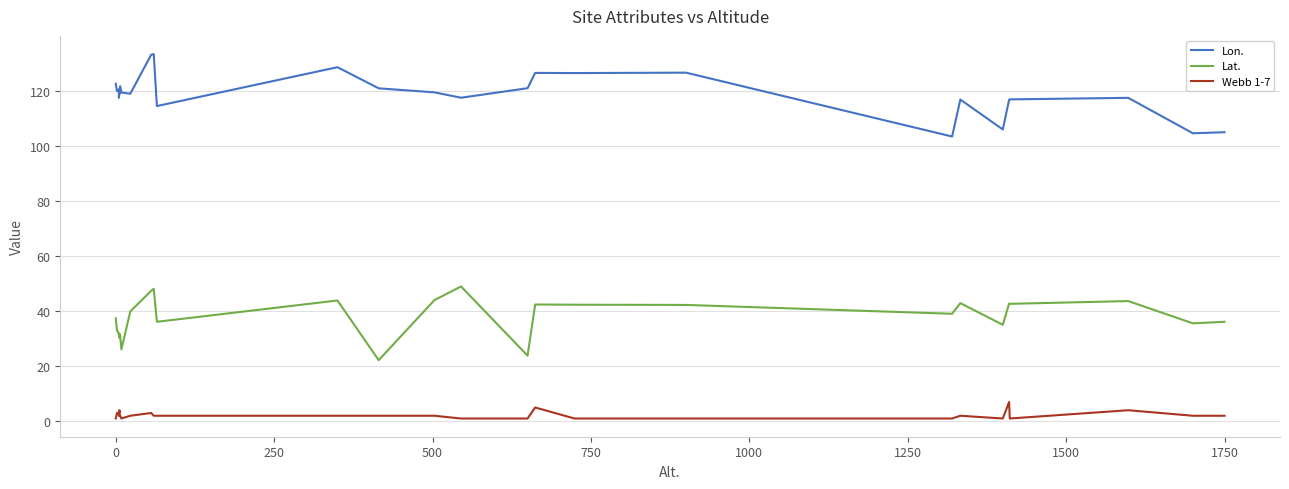

Which series has the largest total across all categories?

Lon.